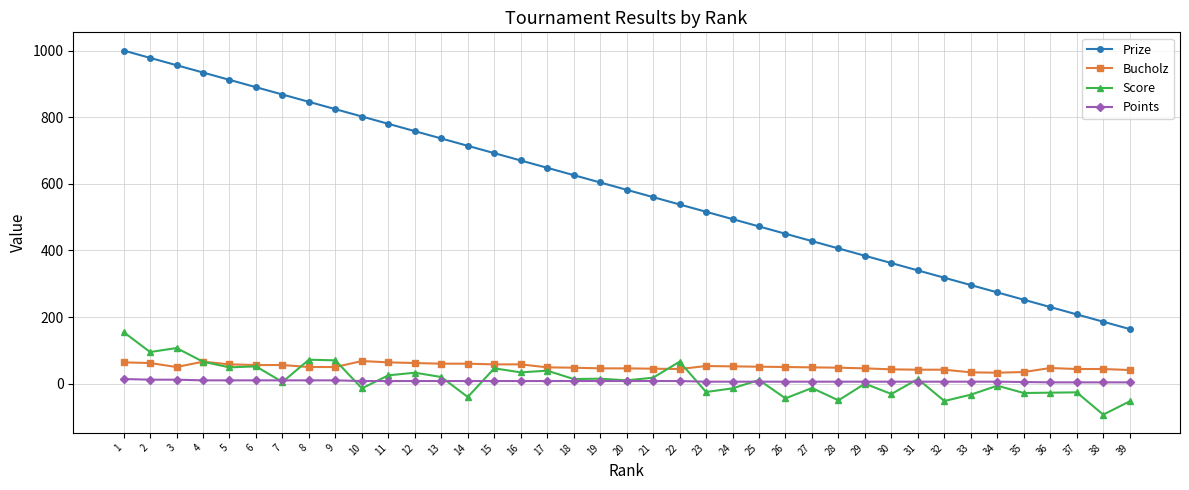

Which series changed the most between 8 and 18?

Prize